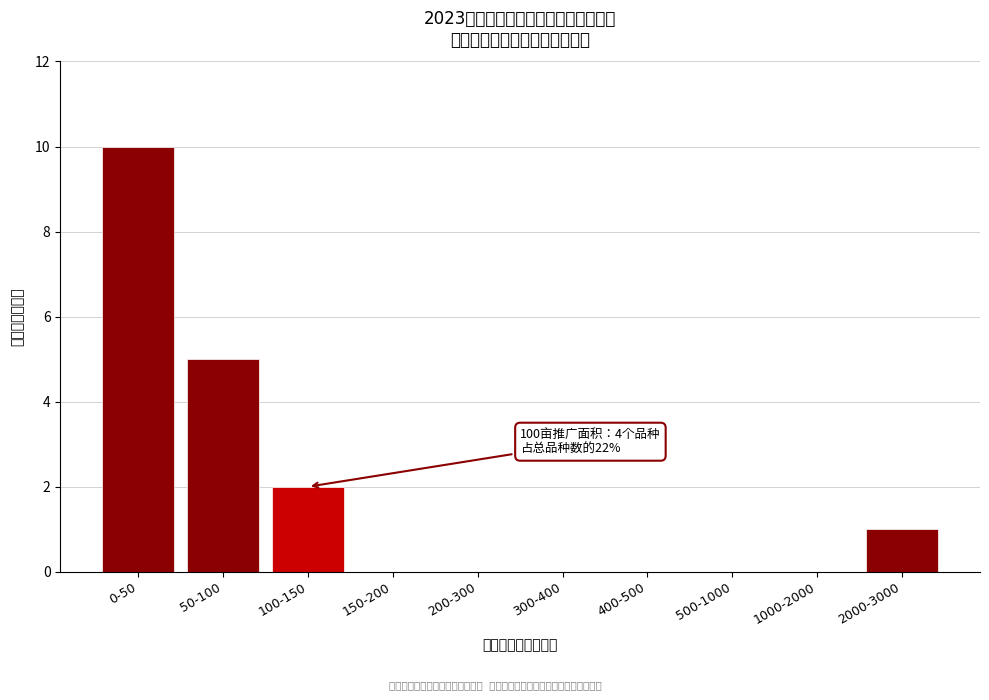

Reading left to right, list all the values displayed in this chart.

0-50=10	50-100=5	100-150=2	150-200=0	200-300=0	300-400=0	400-500=0	500-1000=0	1000-2000=0	2000-3000=1